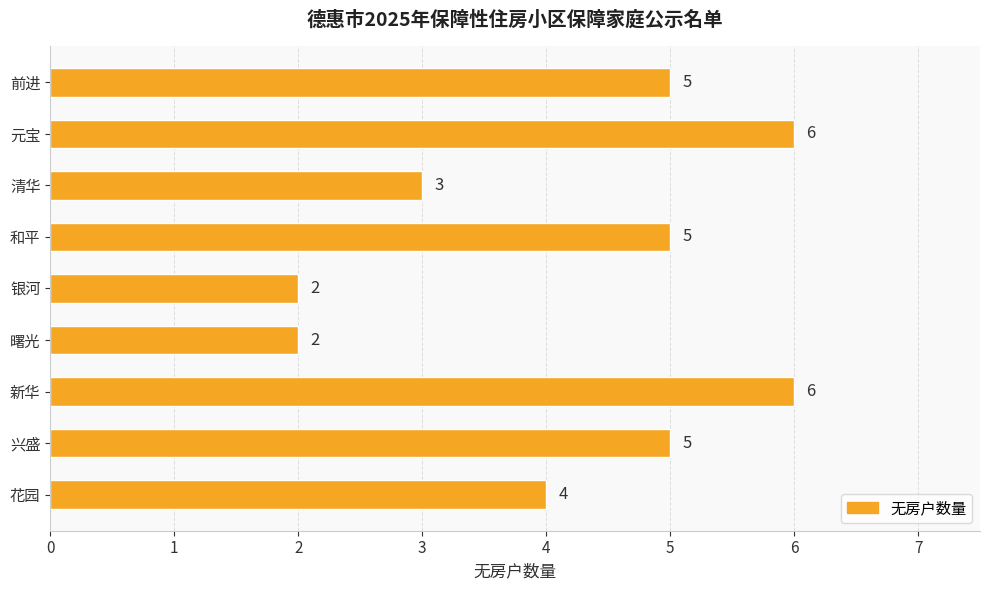

How many values are below 5?

4